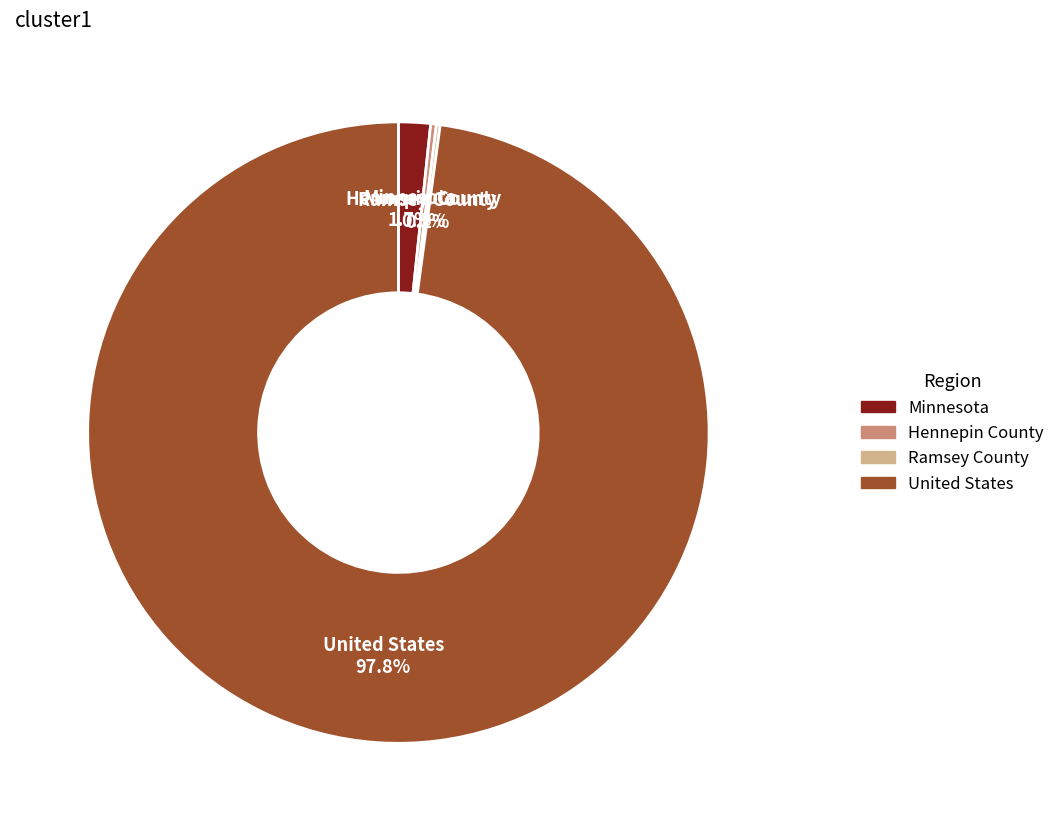

What is the ratio of the value at United States to the value at Hennepin County?

333.5